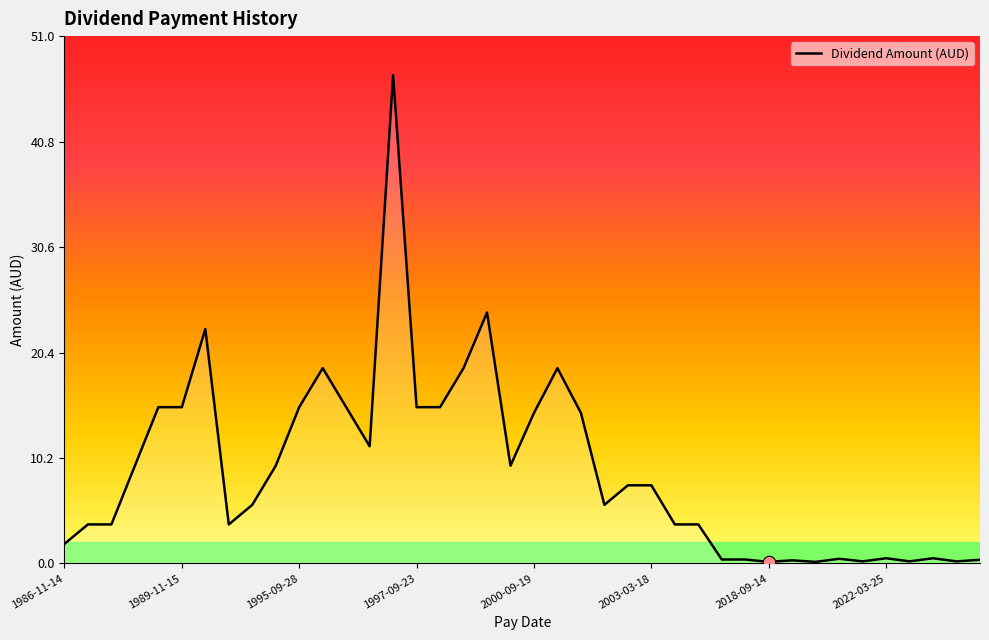

What is the maximum value shown in the chart?

47.2